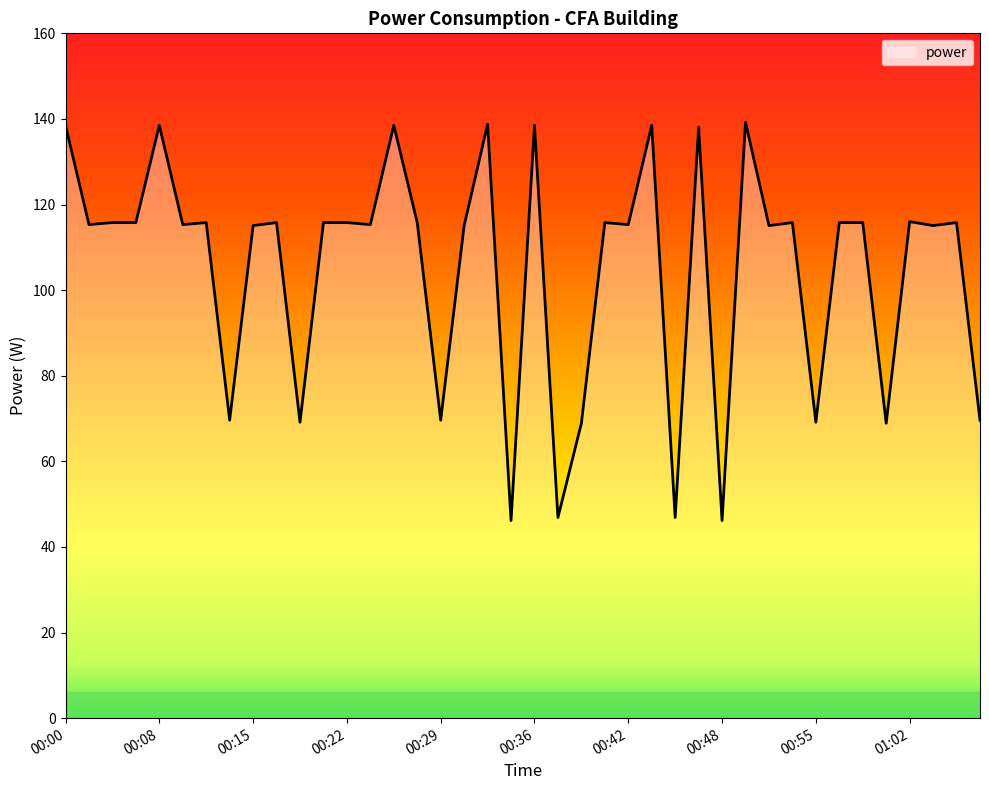

What is the average value?

105.2